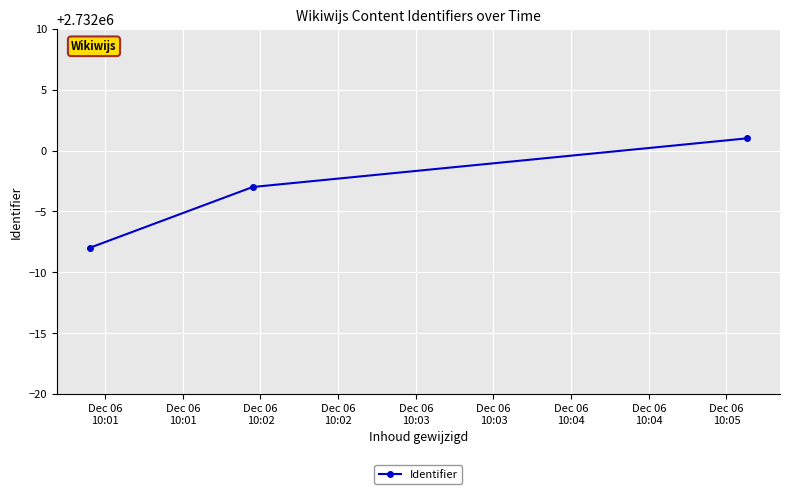

What is the minimum value shown in the chart?

2731992